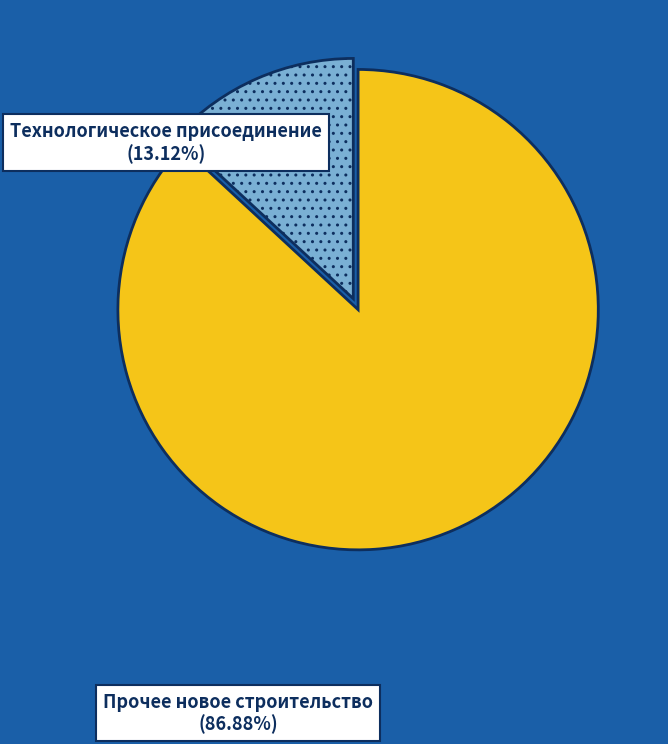

Does any single category account for the majority?

Yes